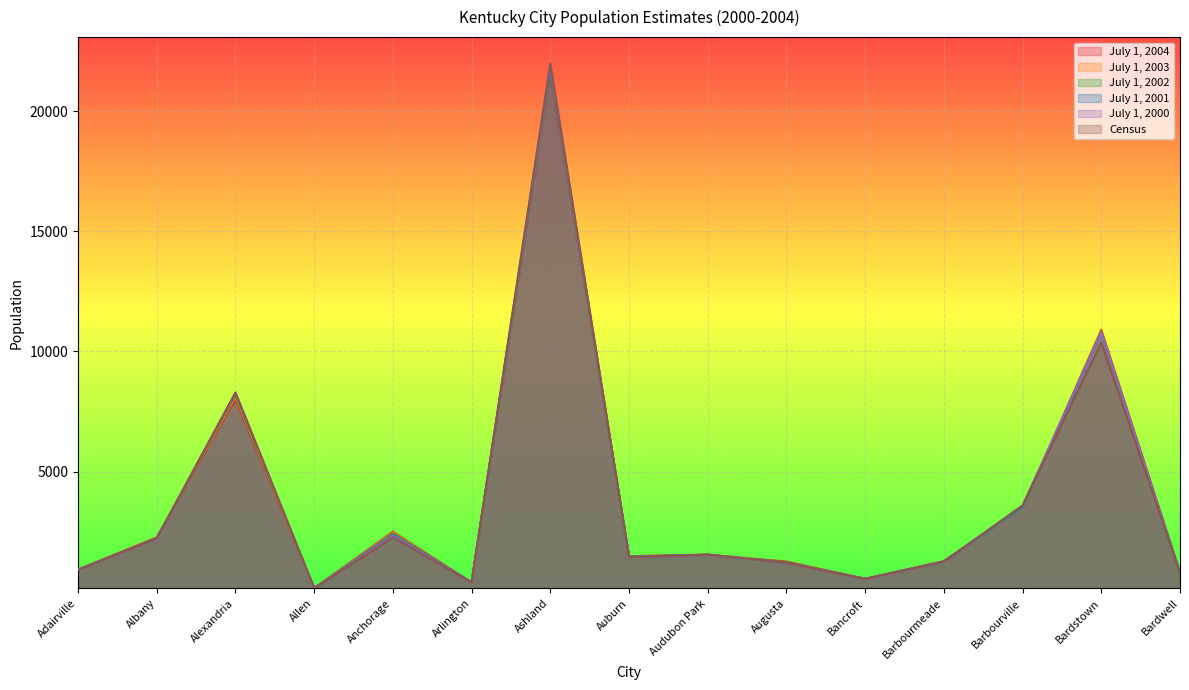

List the series in order of their peak value, highest first.

Census, July 1, 2000, July 1, 2001, July 1, 2002, July 1, 2003, July 1, 2004